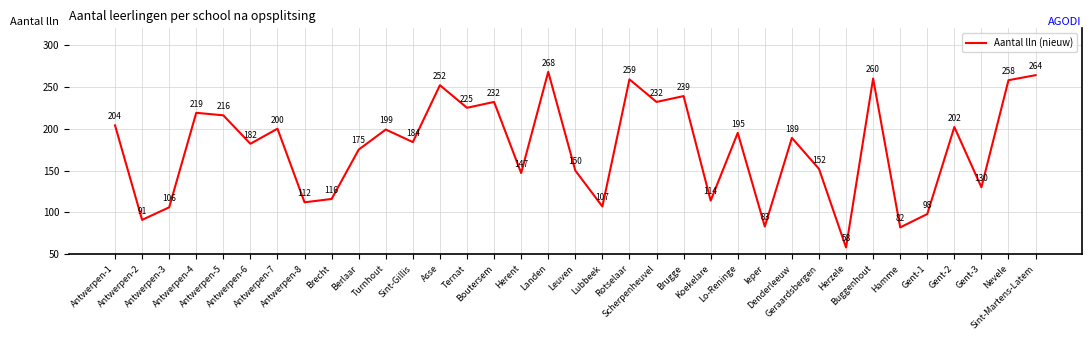

At which category does the data reach its first local peak?

Antwerpen-4